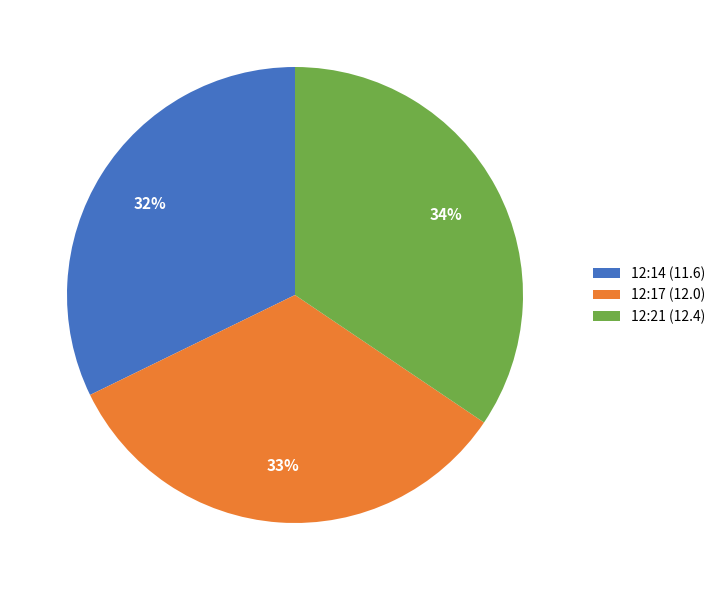

Is there any slice that represents more than half of the pie?

No